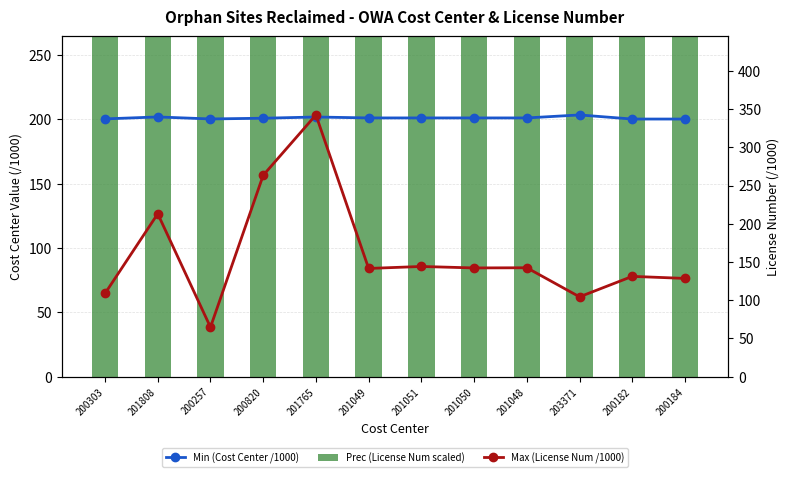

What is the label of the 10th bar from the left?

203371